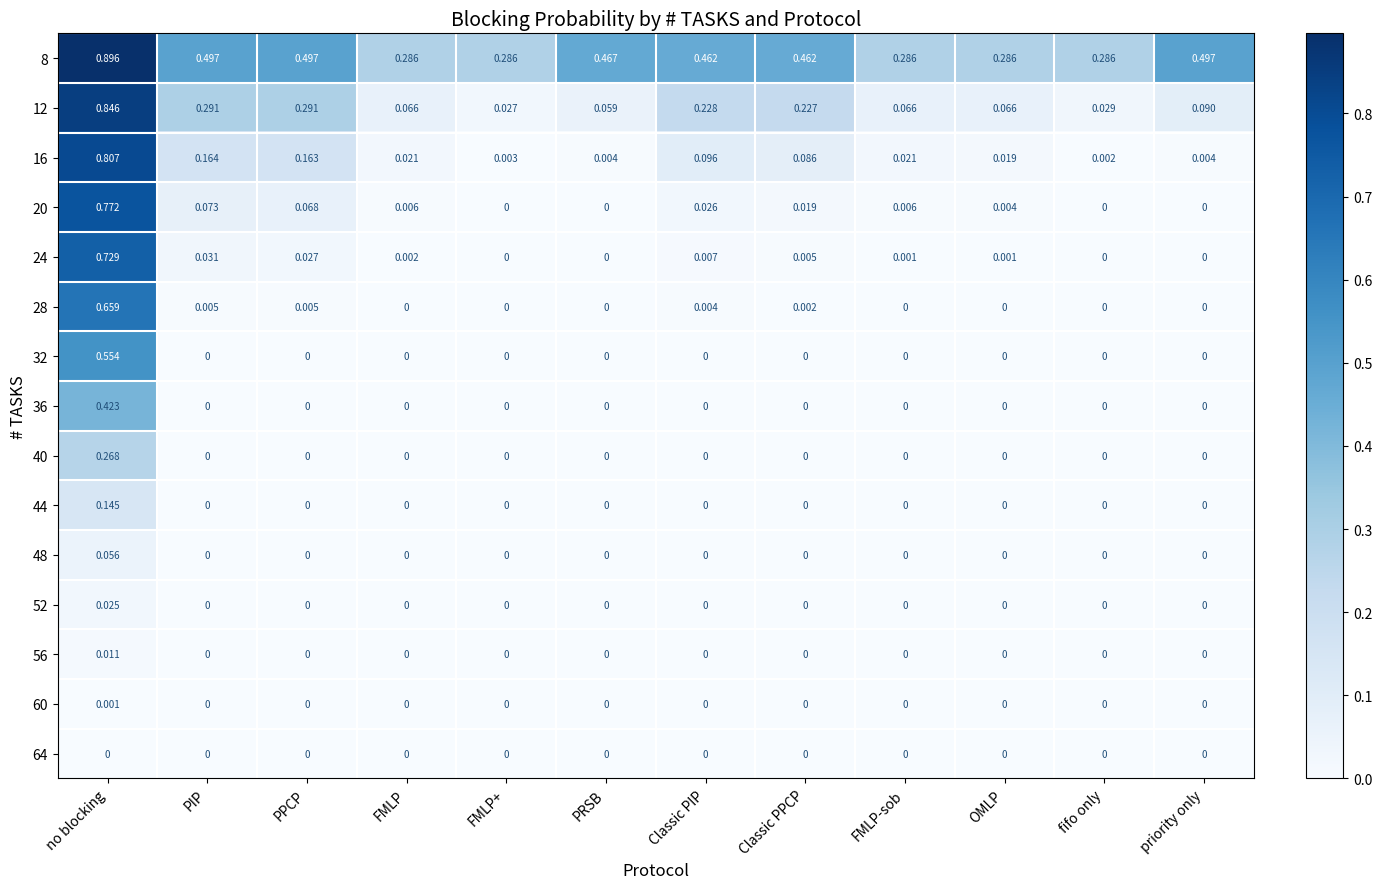

Is the value of 56 at no blocking greater than the value of 36 at PRSB?

Yes